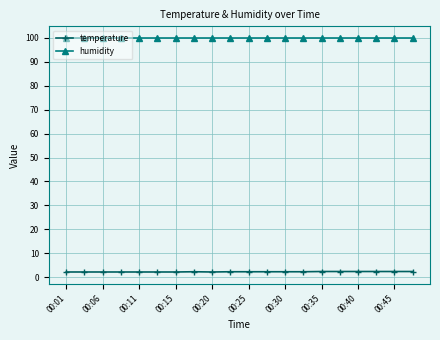

What is the minimum value for humidity?

99.9